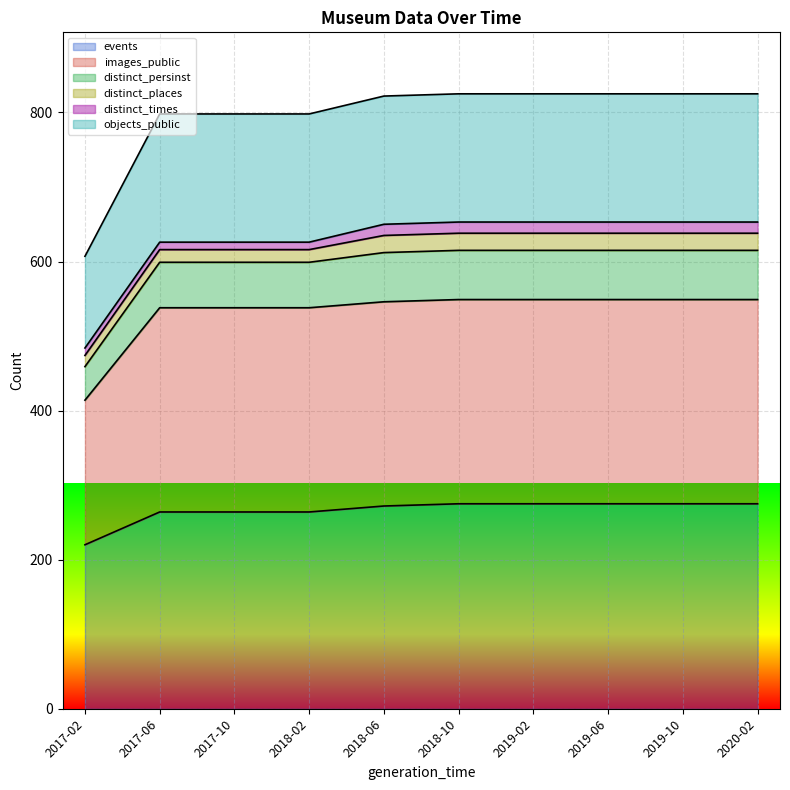

True or false: images_public has a value of 188 at 2018-02.

False